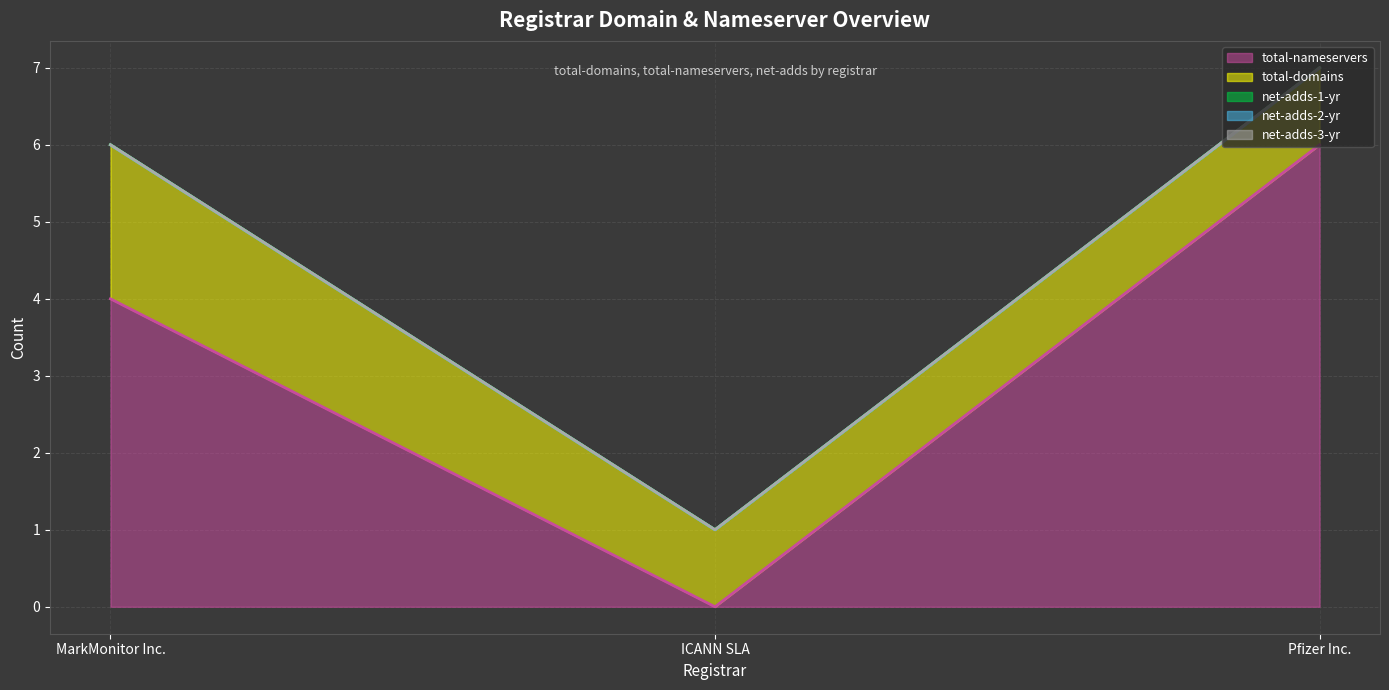

Reading left to right, what are all the values shown in this chart?

total-nameservers (line): 4	0	6
total-domains (line): 6	1	7
net-adds-1-yr (line): 6	1	7
net-adds-2-yr (line): 6	1	7
net-adds-3-yr (line): 6	1	7